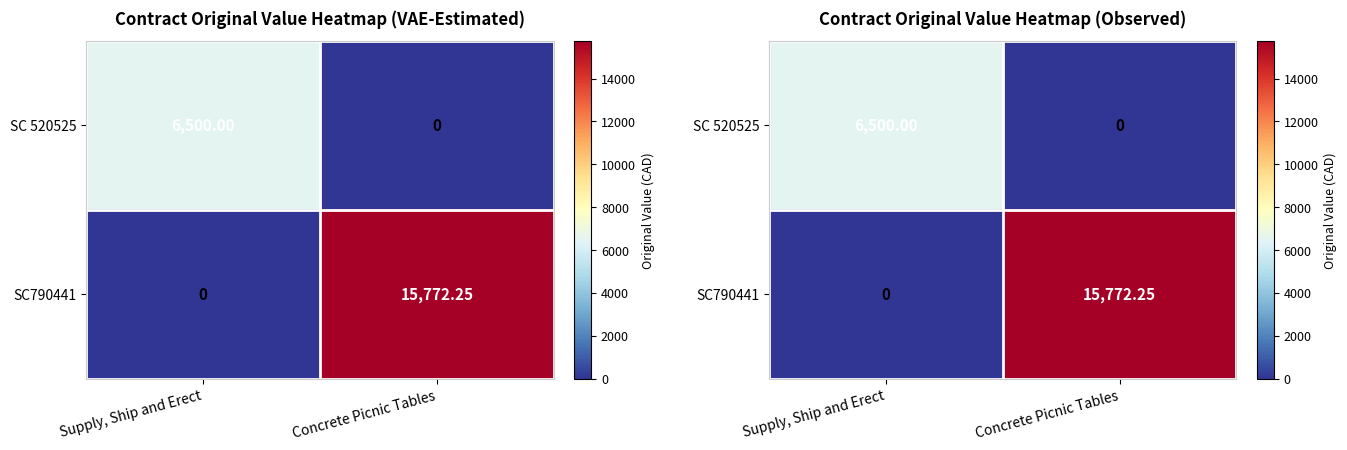

Is the value of SC 520525 at Concrete Picnic Tables greater than the value of SC790441 at Supply, Ship and Erect?

No